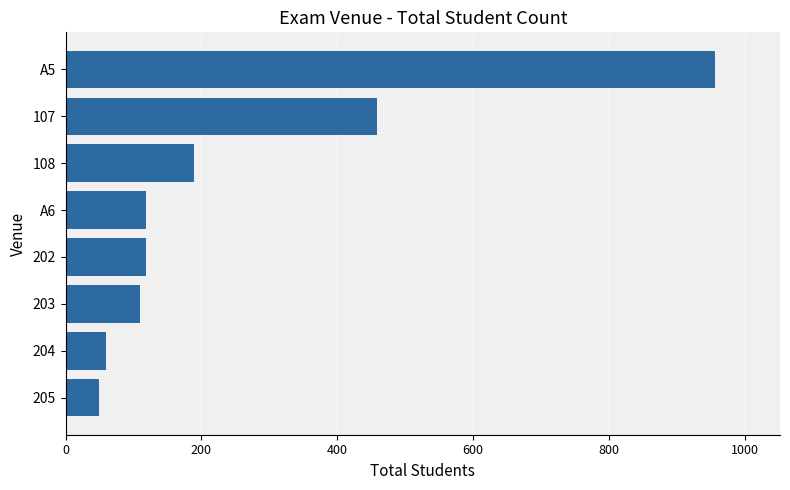

What is the difference between the maximum and minimum values?

907